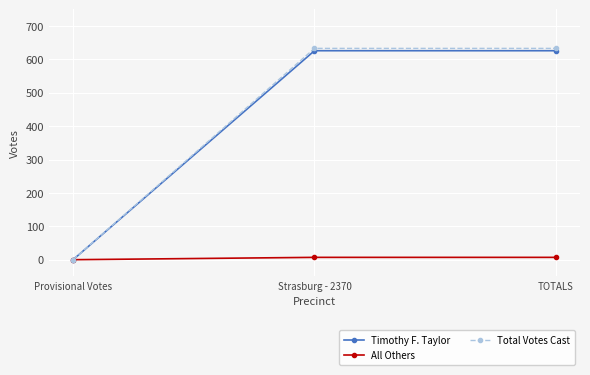

Read the Total Votes Cast value at Strasburg - 2370, to the nearest 10.

630